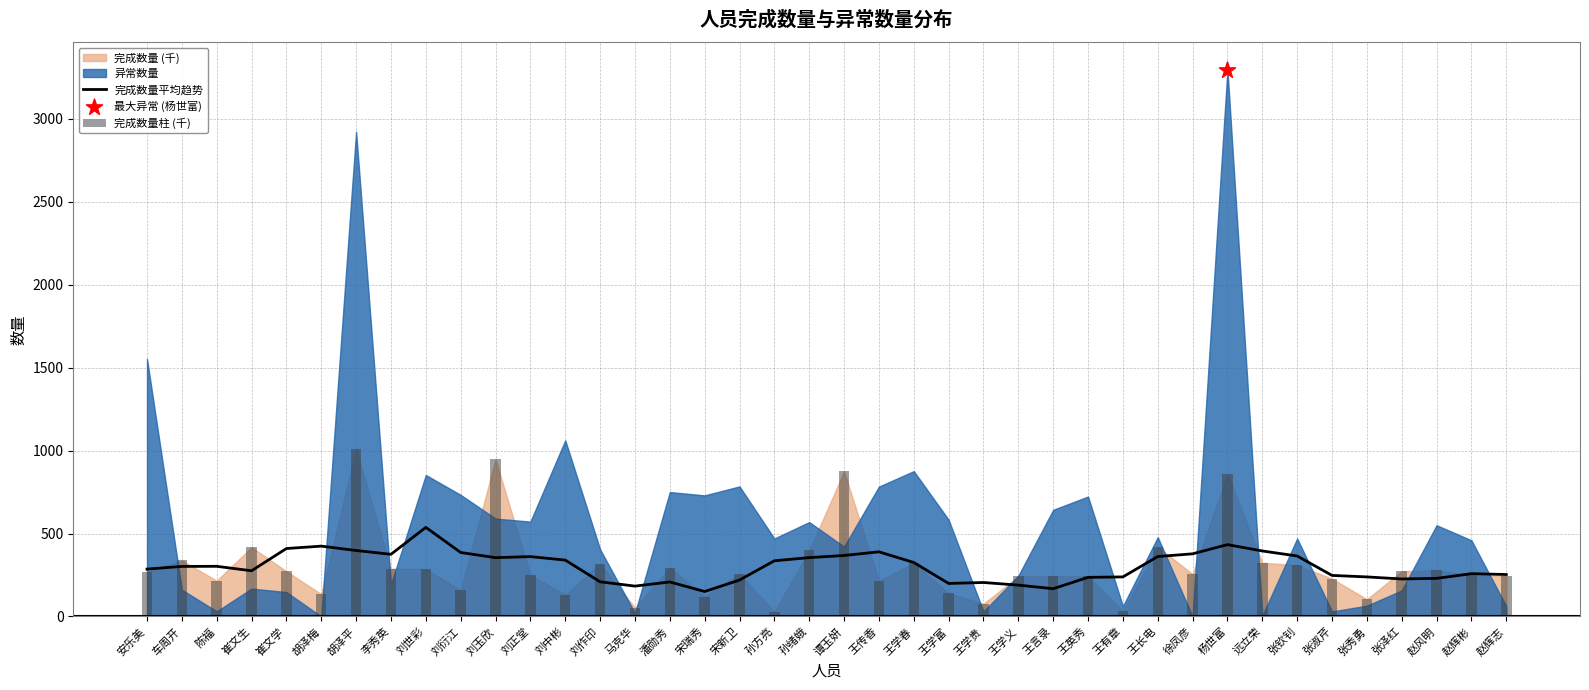

Is the value of 完成数量柱 (千) at 刘中彬 greater than the value of 完成数量平均趋势 at 王英秀?

No